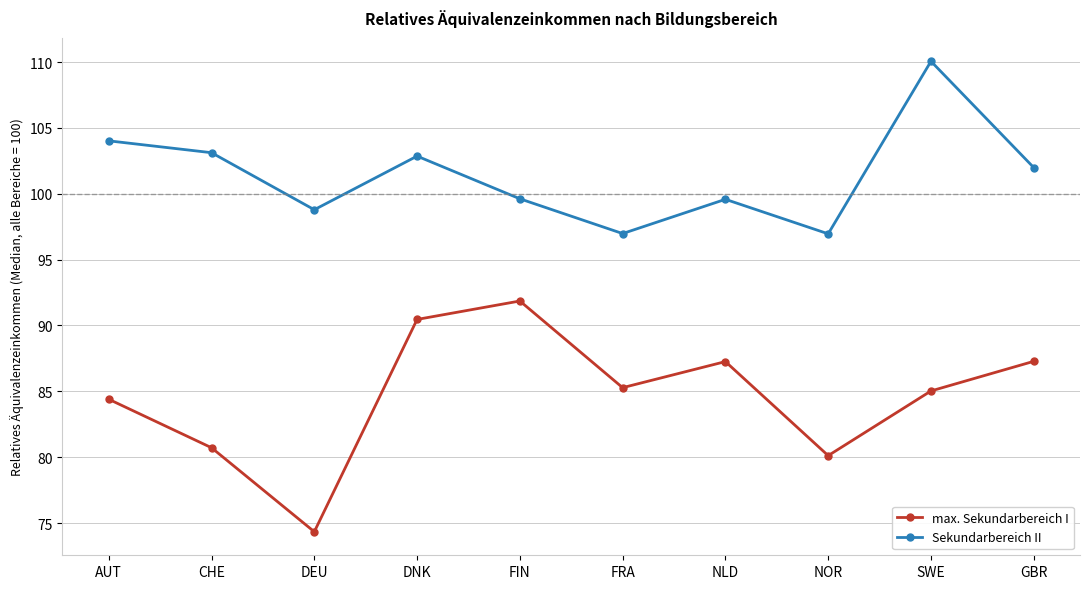

What position from the left is SWE?

9